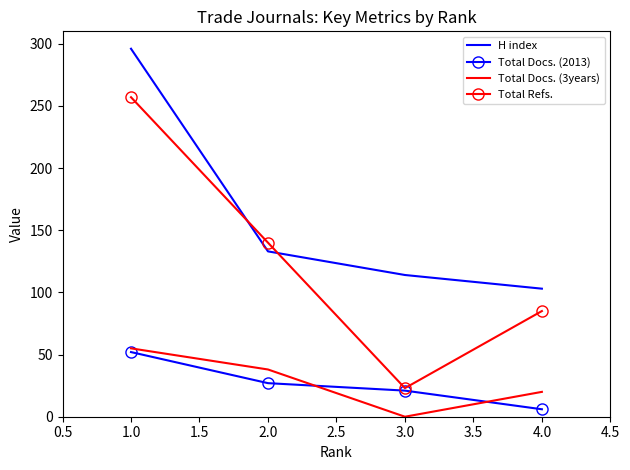

Which series has the widest spread of values?

Total Refs.